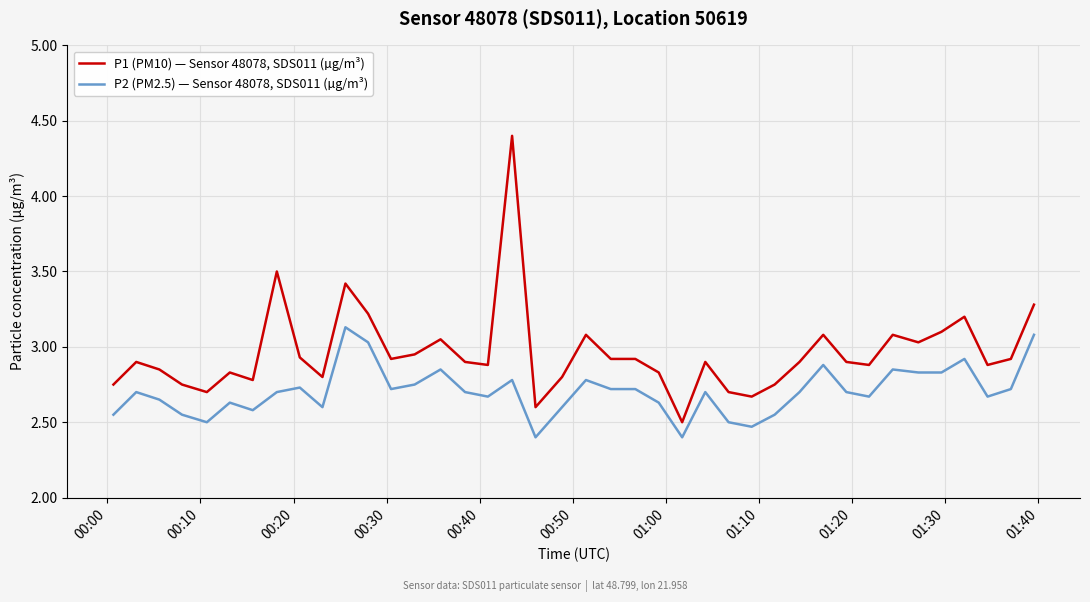

How many categories are shown in the chart?

40